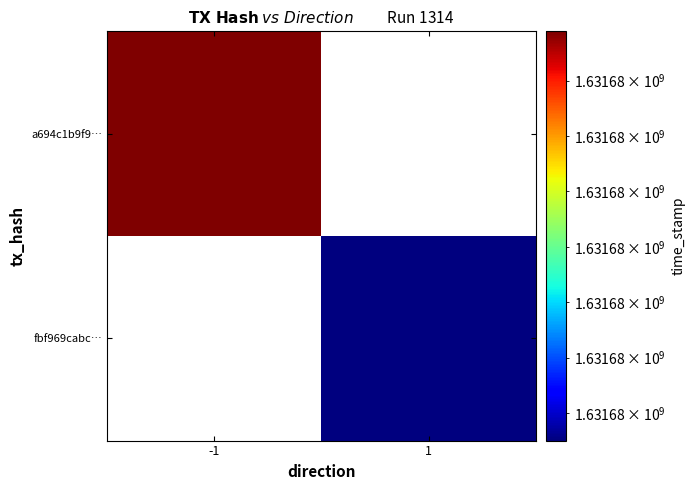

How many values in a694c1b9f9990158d3f3d226fbe5a90c6c37a74 are above zero?

1